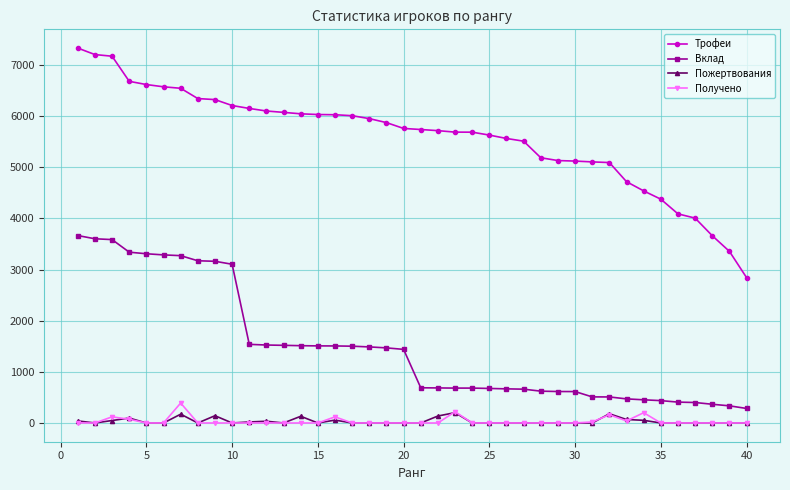

True or false: Вклад and Пожертвования intersect in this chart.

False